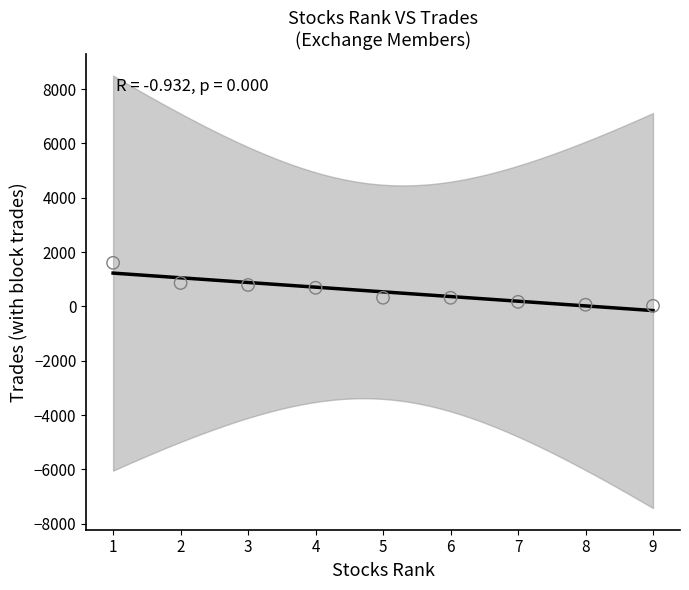

What is the average X value?

5